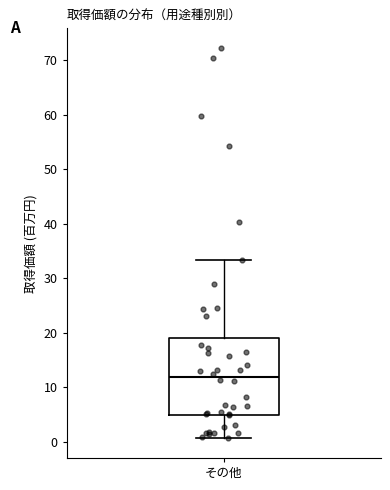

Where does the lower whisker of the box for その他 end on the y-axis? The values are not printed on the chart, so give them approximately, as read against the axis.

1